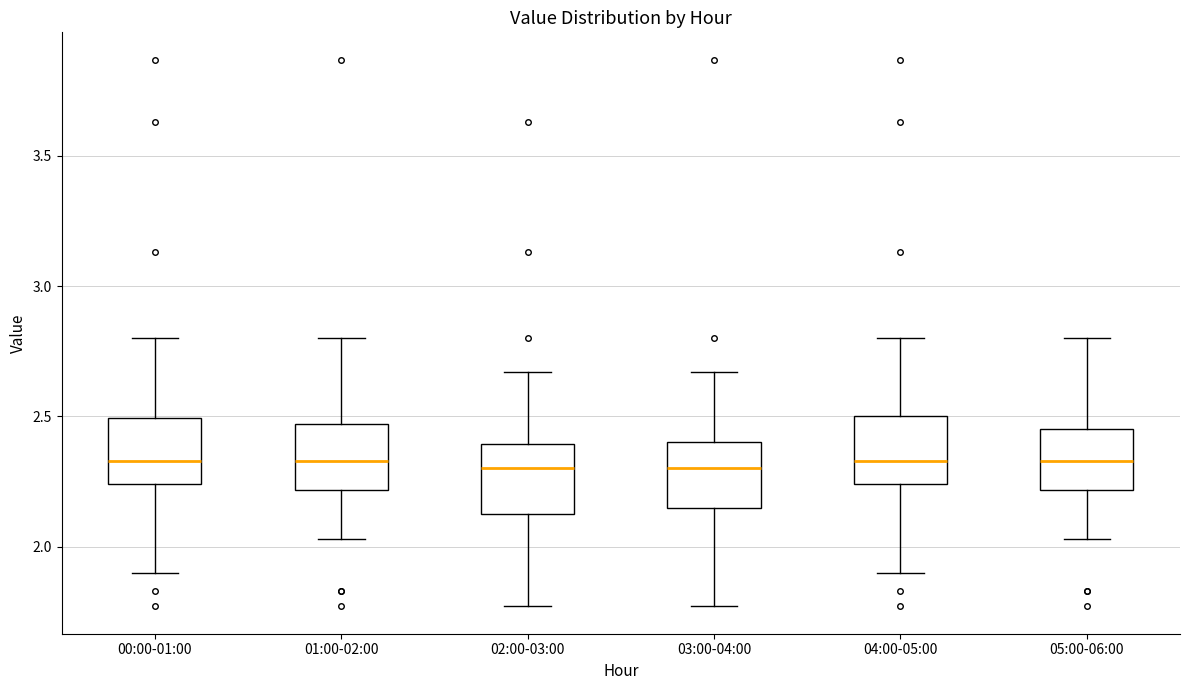

Reading left to right, read every box against the y-axis: the position of its median line, the range the box covers, and the ends of its whiskers. The values are not printed on the chart, so give them approximately, as read against the axis.

00:00-01:00: median 2.35, box 2.25 to 2.50, whiskers 1.90 to 2.80
01:00-02:00: median 2.35, box 2.20 to 2.45, whiskers 2.05 to 2.80
02:00-03:00: median 2.30, box 2.15 to 2.40, whiskers 1.75 to 2.65
03:00-04:00: median 2.30, box 2.15 to 2.40, whiskers 1.75 to 2.65
04:00-05:00: median 2.35, box 2.25 to 2.50, whiskers 1.90 to 2.80
05:00-06:00: median 2.35, box 2.20 to 2.45, whiskers 2.05 to 2.80